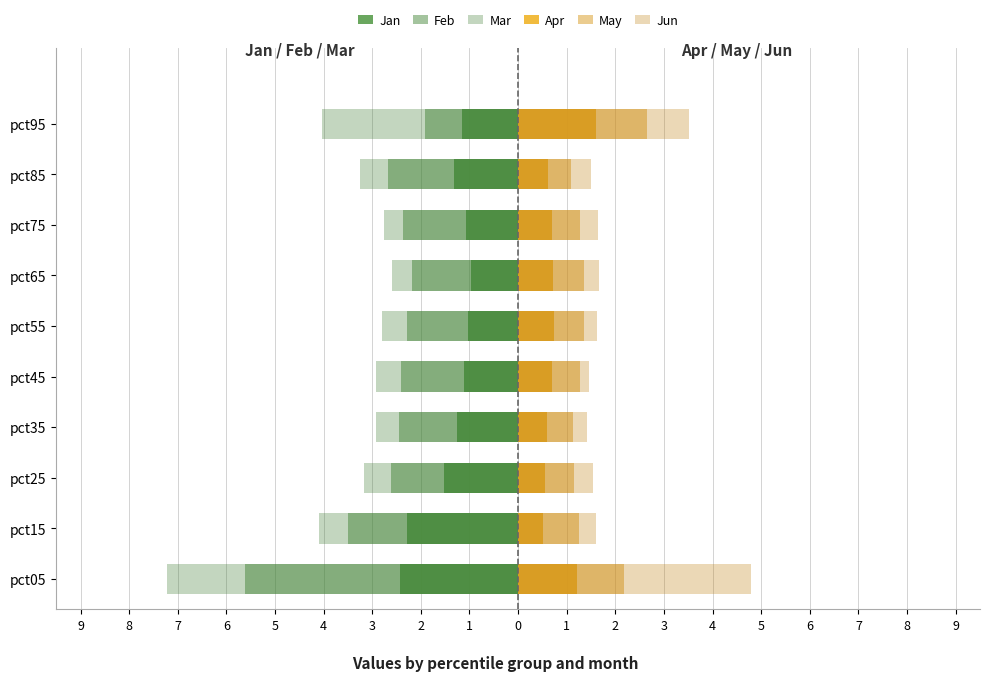

Is the value of Jan at 2 greater than the value of May at 3?

No